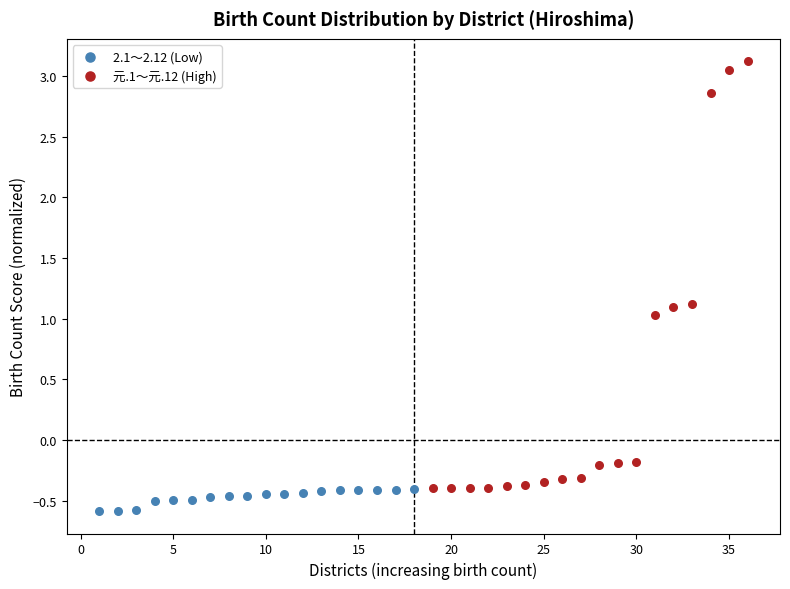

Which series contains the highest Y value?

元.1～元.12 (High)